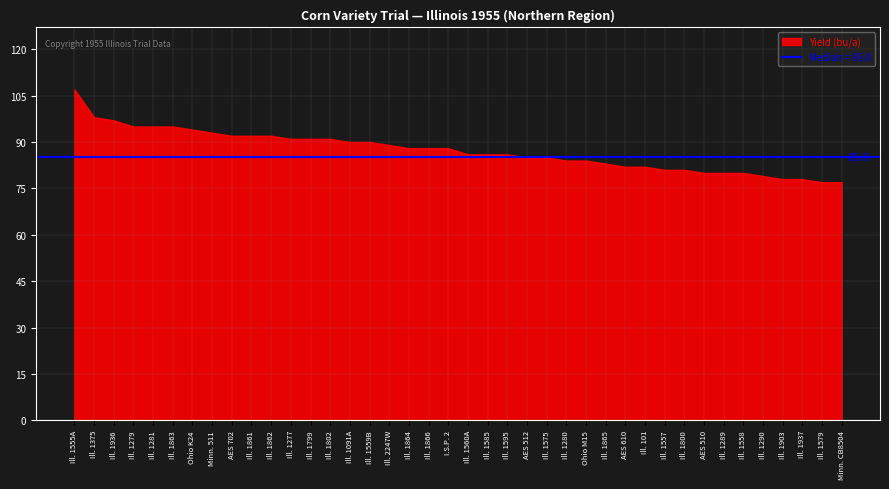

How many lines are shown in the chart?

1